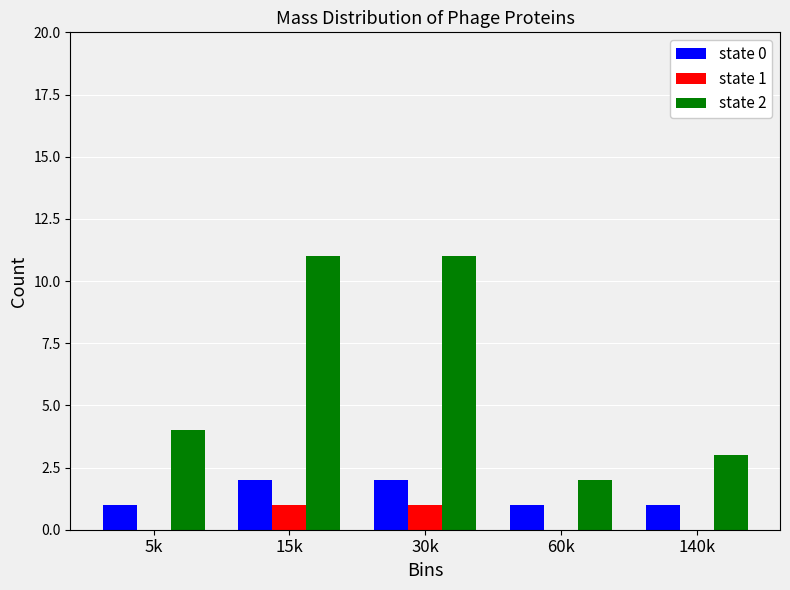

Reading left to right, extract all data points from this chart.

state 0: 5k=1	15k=2	30k=2	60k=1	140k=1
state 1: 5k=0	15k=1	30k=1	60k=0	140k=0
state 2: 5k=4	15k=11	30k=11	60k=2	140k=3